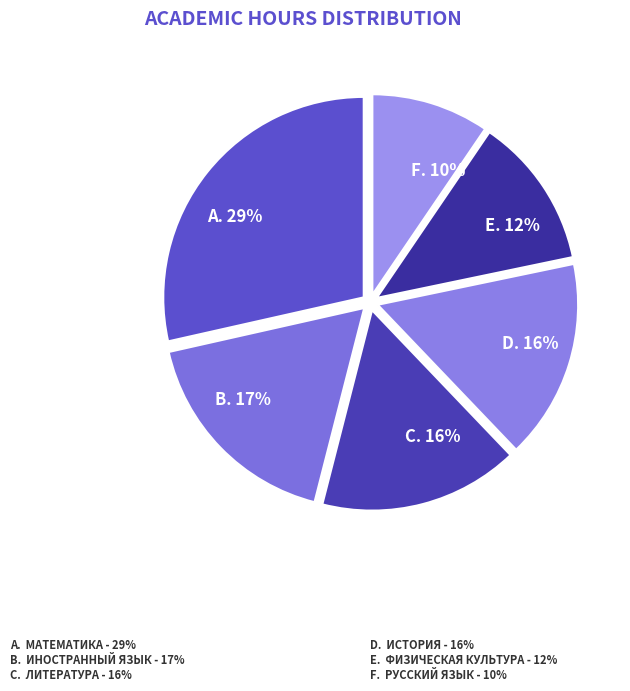

Count the number of slices in the pie.

6